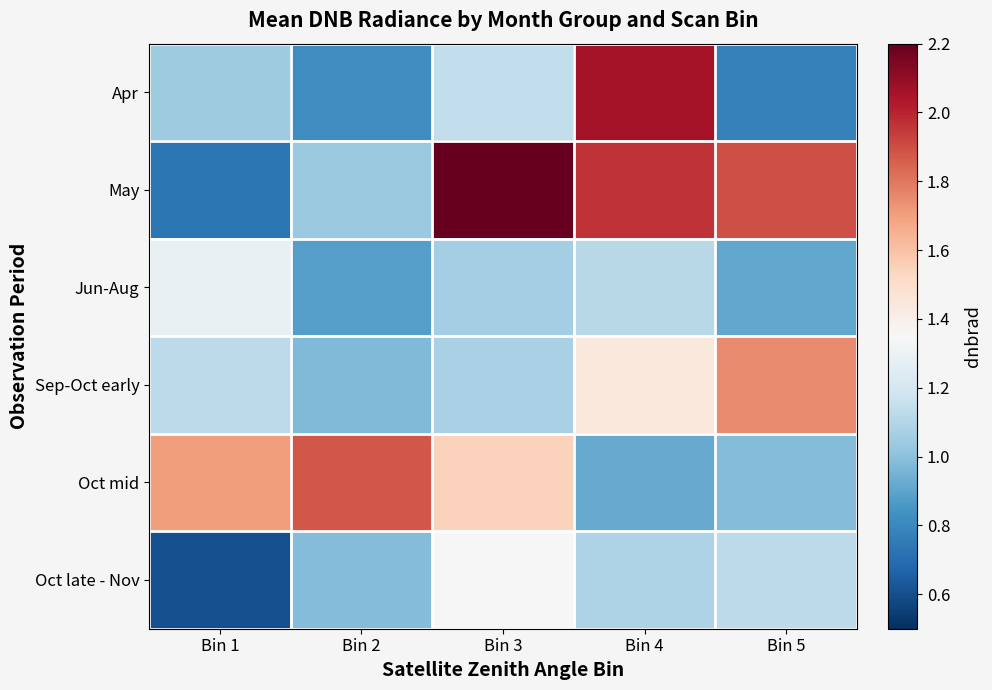

Which series has the largest total across all categories?

May